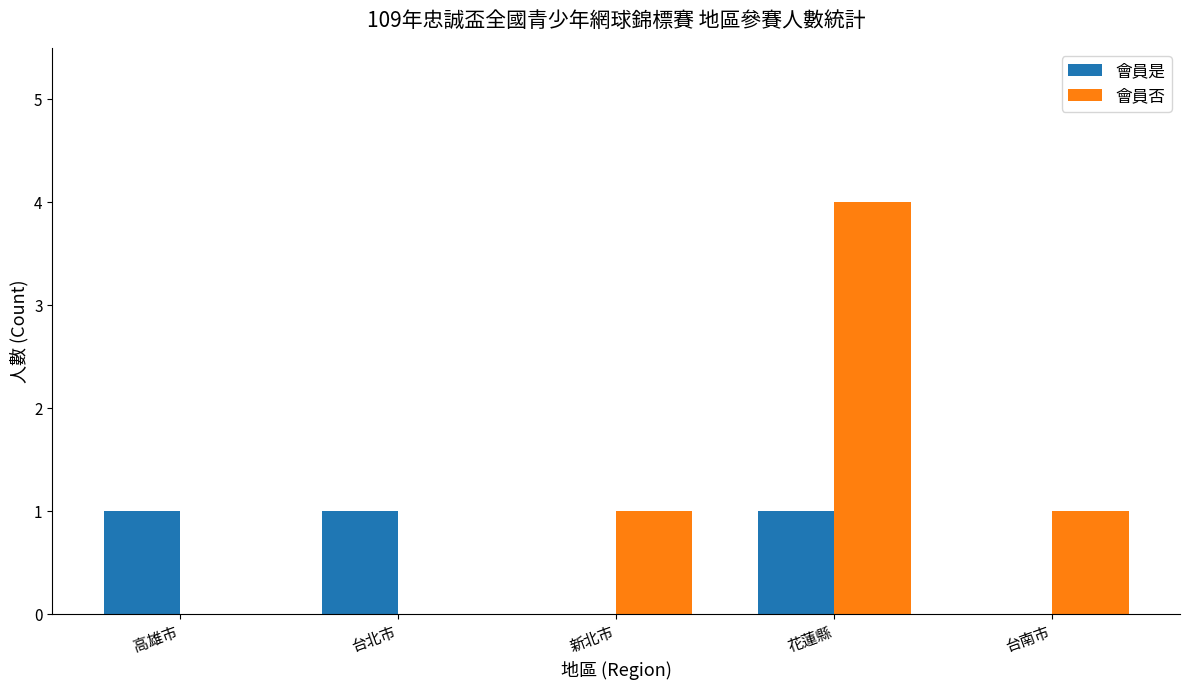

Read the 會員否 value at 花蓮縣.

4